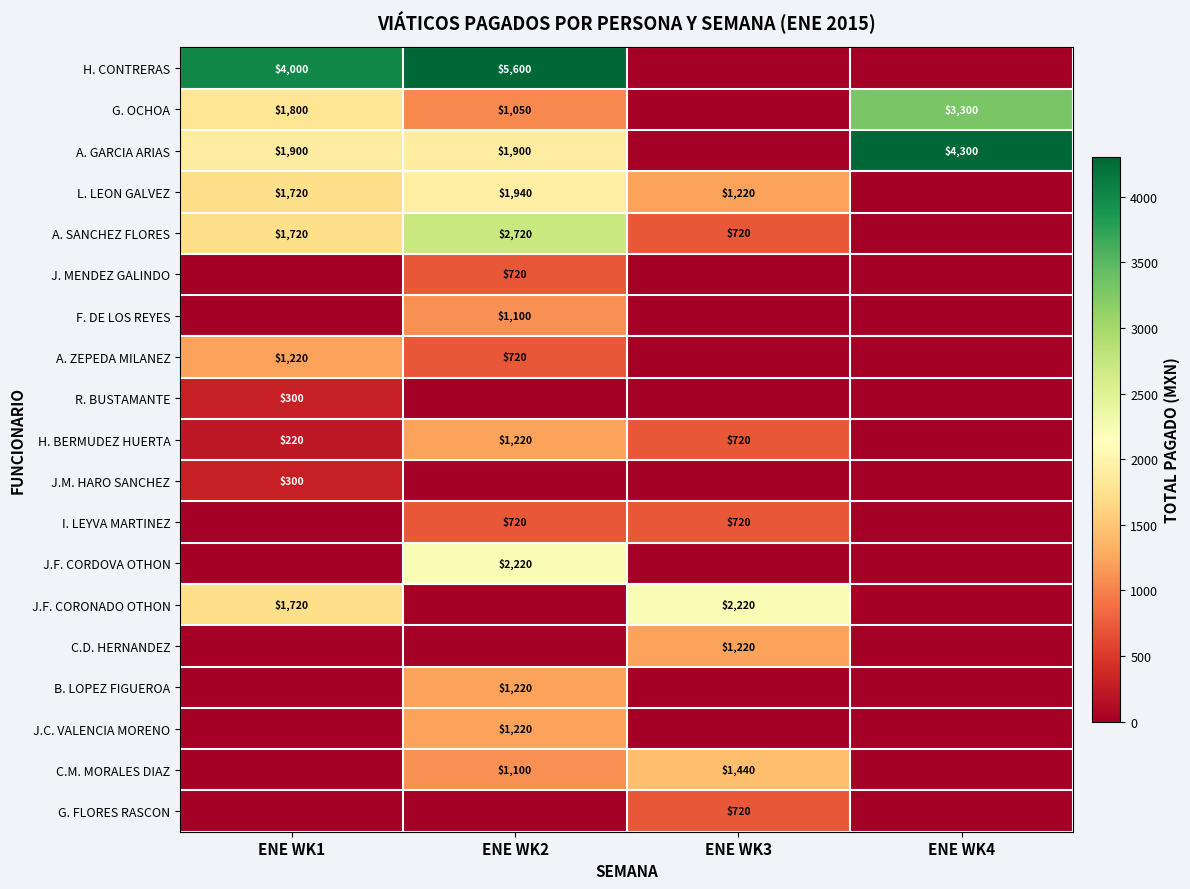

What is the greatest value displayed?

5600